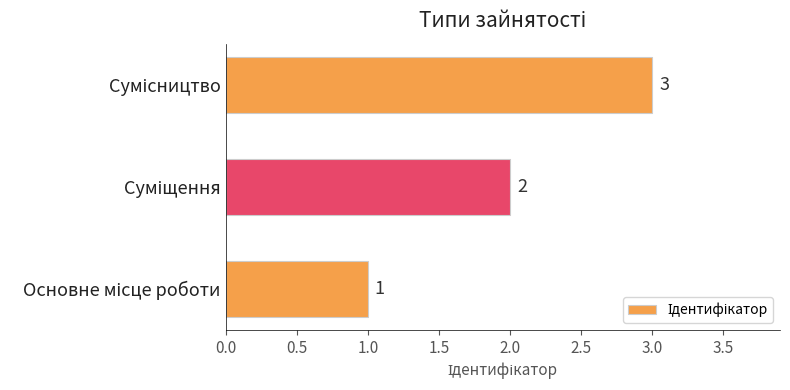

Count the values in the range 1 to 3.

3